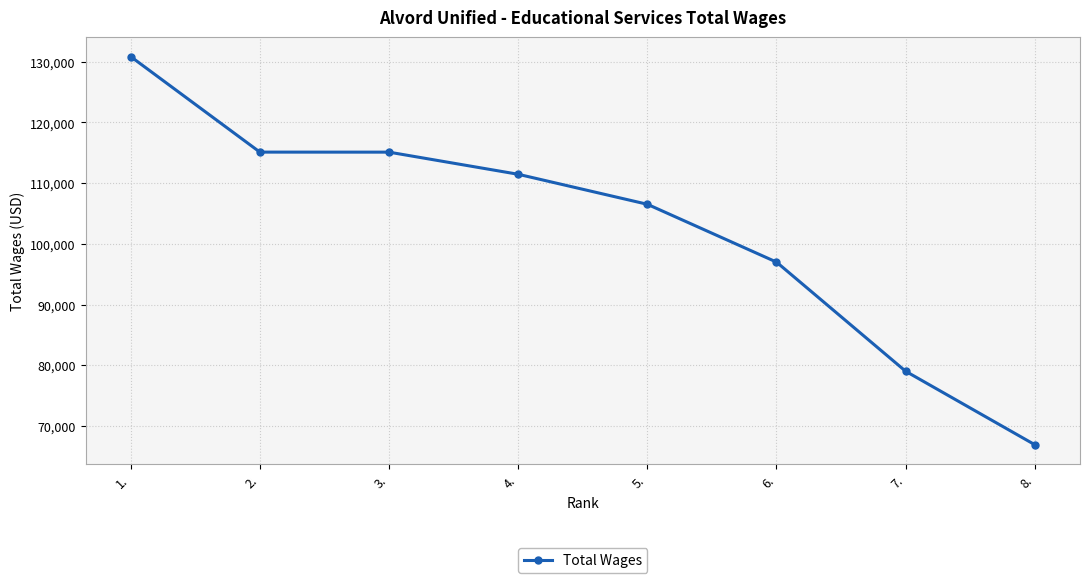

The chart shows a value of 115118 at 2.. True or false?

True